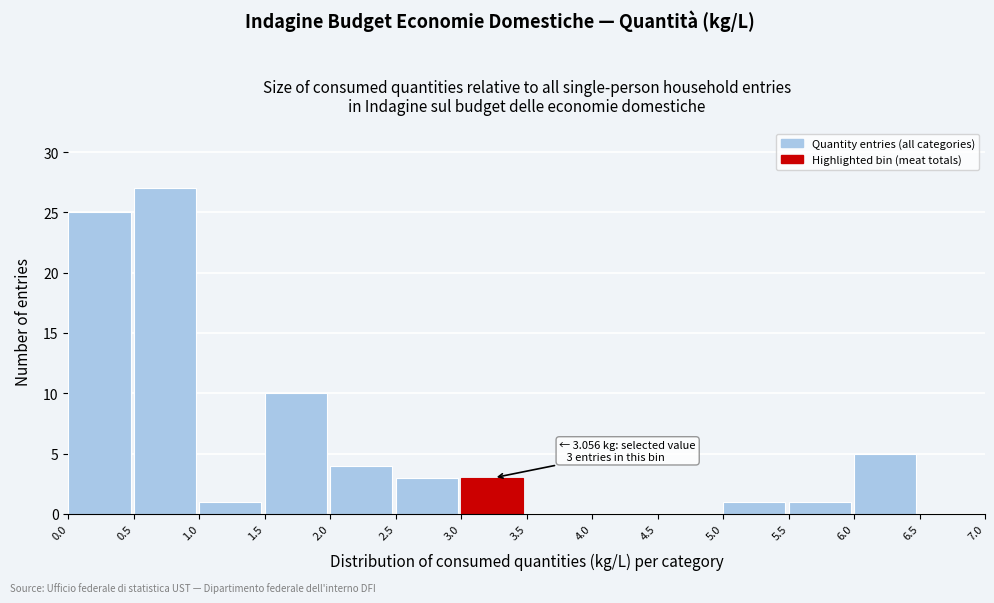

Over which range of the x-axis is the bar tallest?

0.5 to 1.0